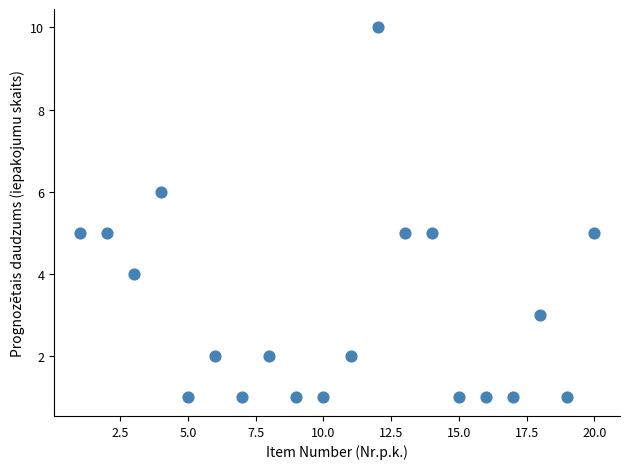

What is the range of X values (max minus min)?

19